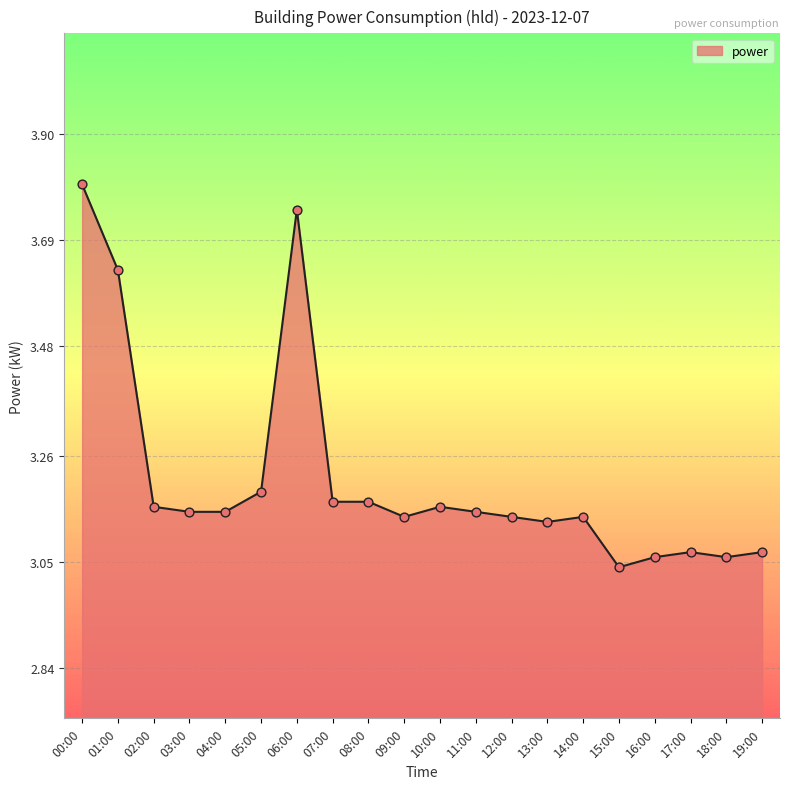

Approximately how many times larger is the value at 19:00 compared to 12:00?

1.0